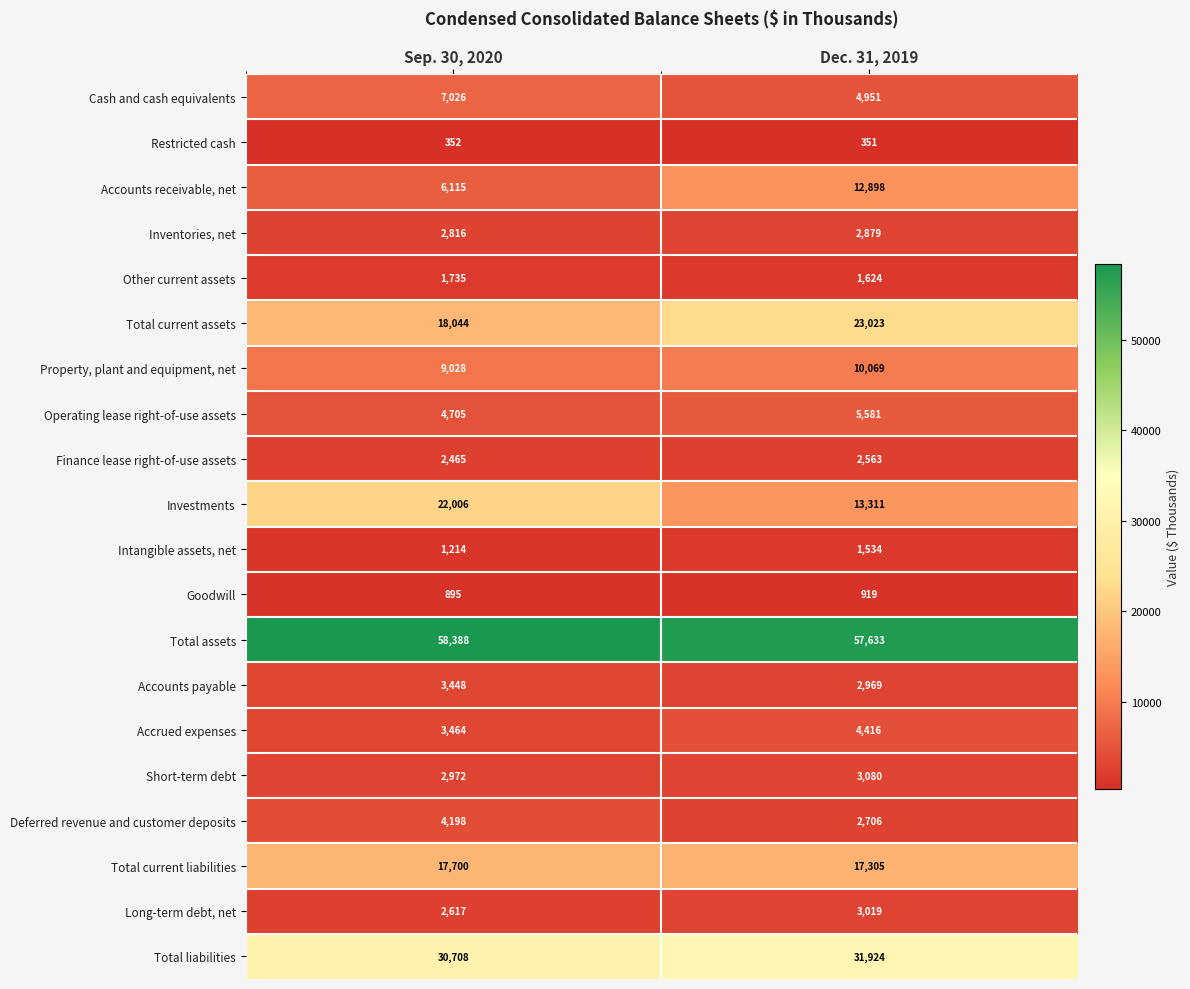

What is the sum of the Other current assets values at Sep. 30, 2020 and Dec. 31, 2019?

3359